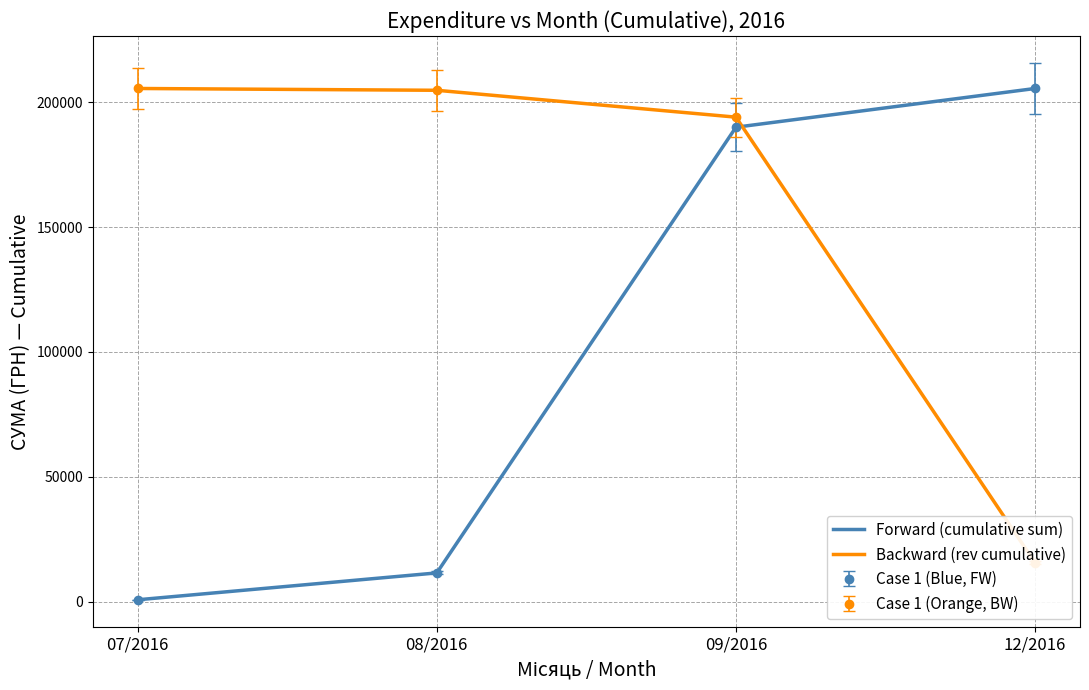

Where does the Backward (rev cumulative) series first go above 204763?

07/2016